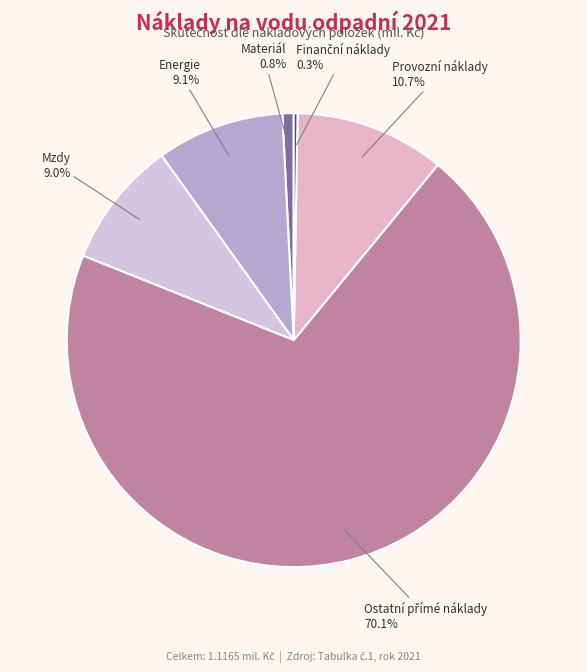

Does Energie account for over 50% of the chart?

No